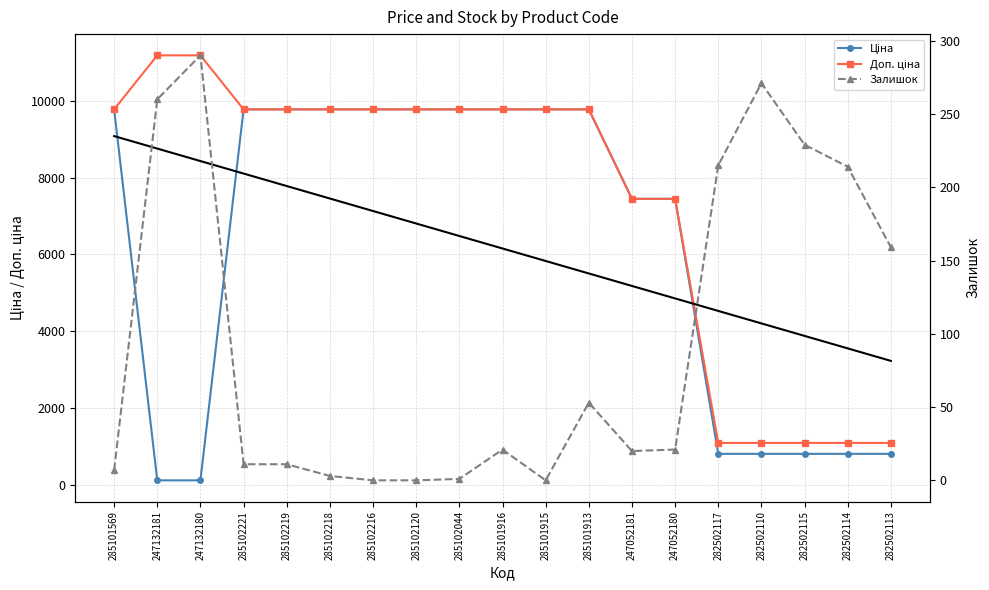

How many lines are shown in the chart?

4